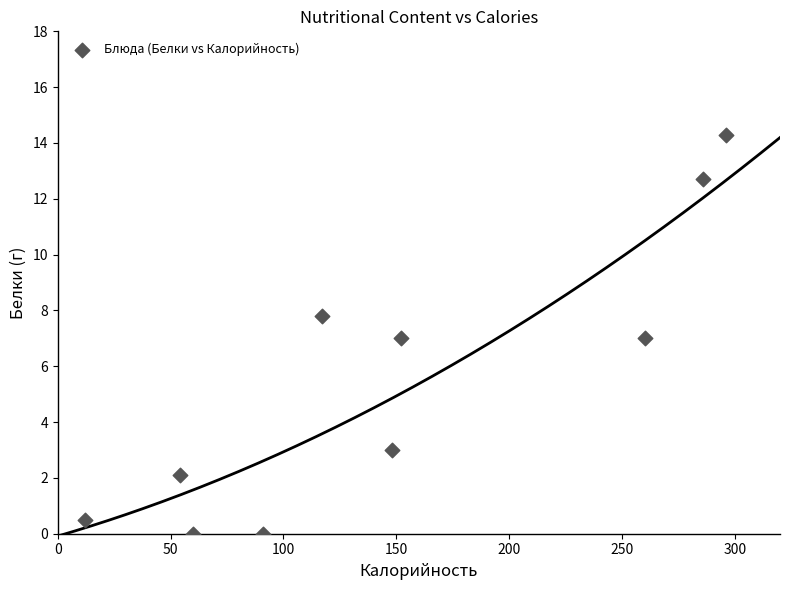

What is the range of Y values (max minus min)?

14.3